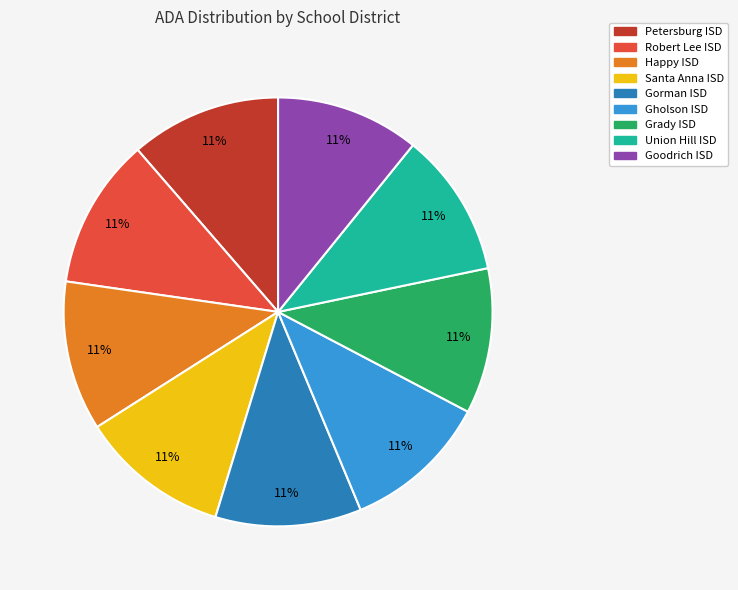

What is the ratio of the value at Union Hill ISD to the value at Gorman ISD?

1.0